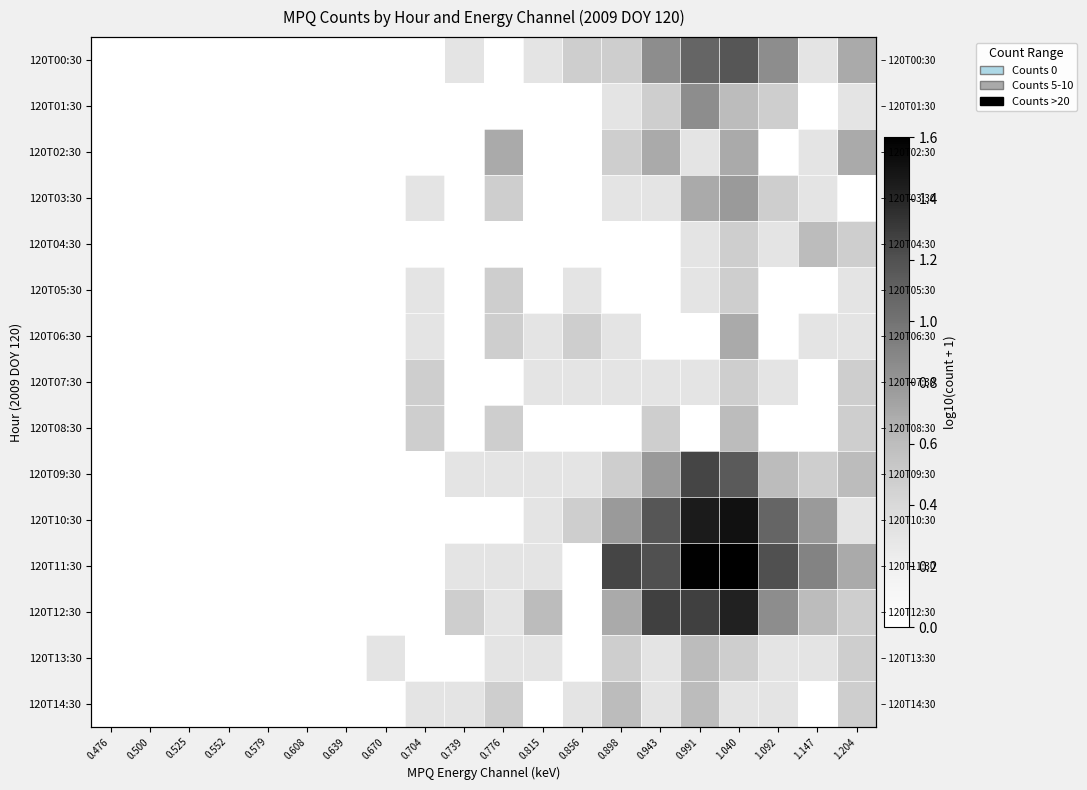

At how many categories does at least one series exceed 0?

13